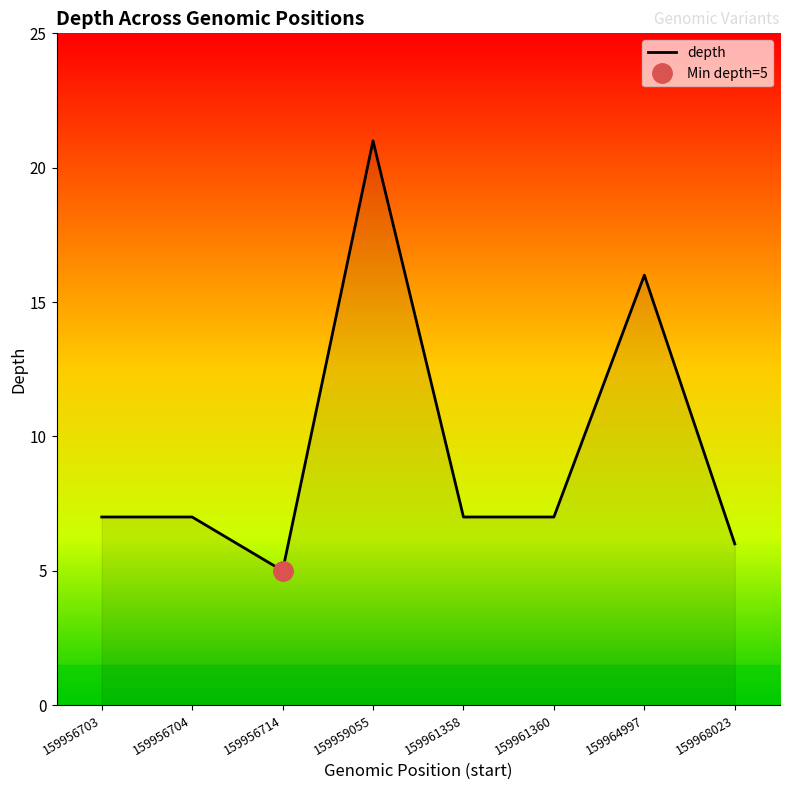

How many points are higher than both their immediate neighbors (excluding endpoints)?

2